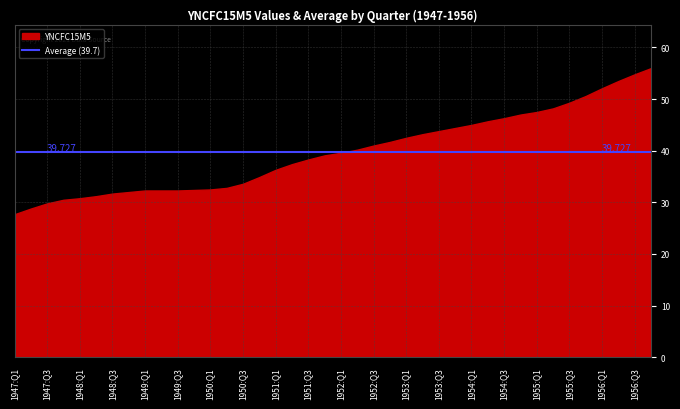

What is the greatest value displayed?

56.0